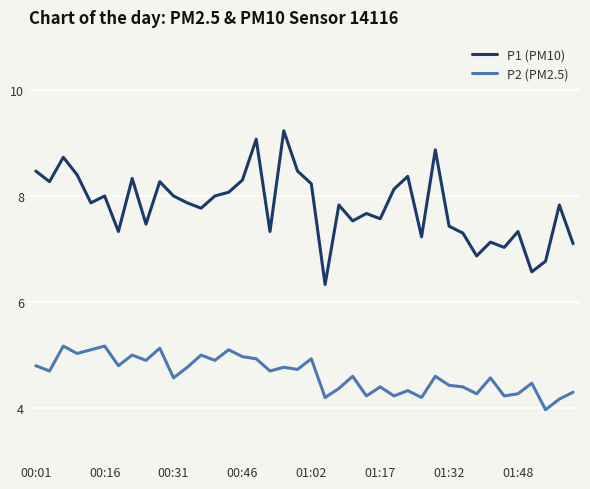

Rank the series by their maximum value, from lowest to highest.

P2 (PM2.5), P1 (PM10)